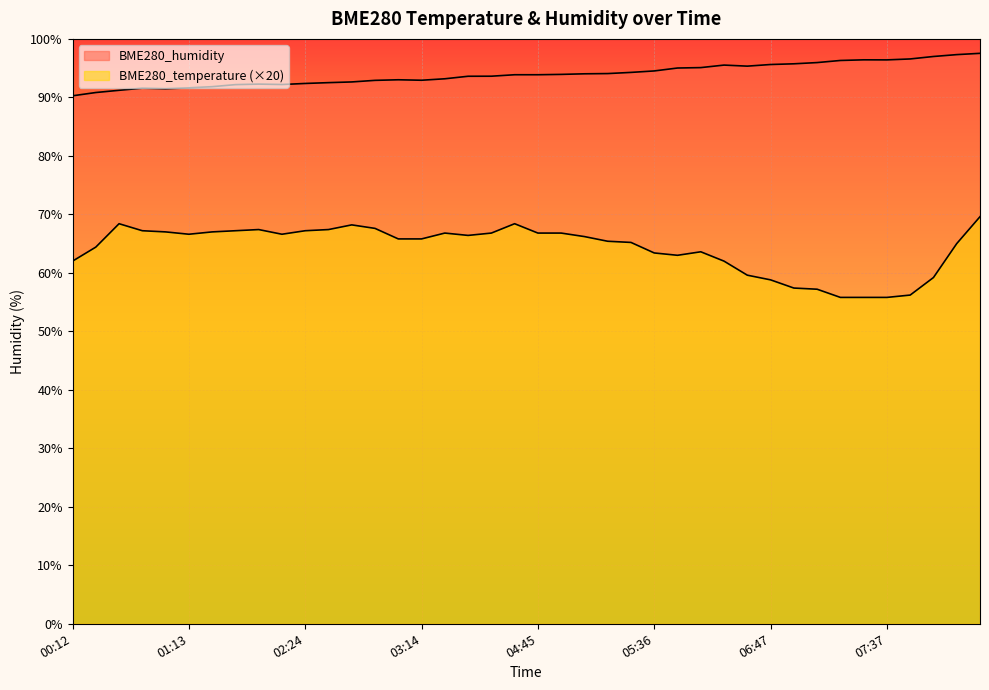

How many data points in BME280_temperature are above 66?

20